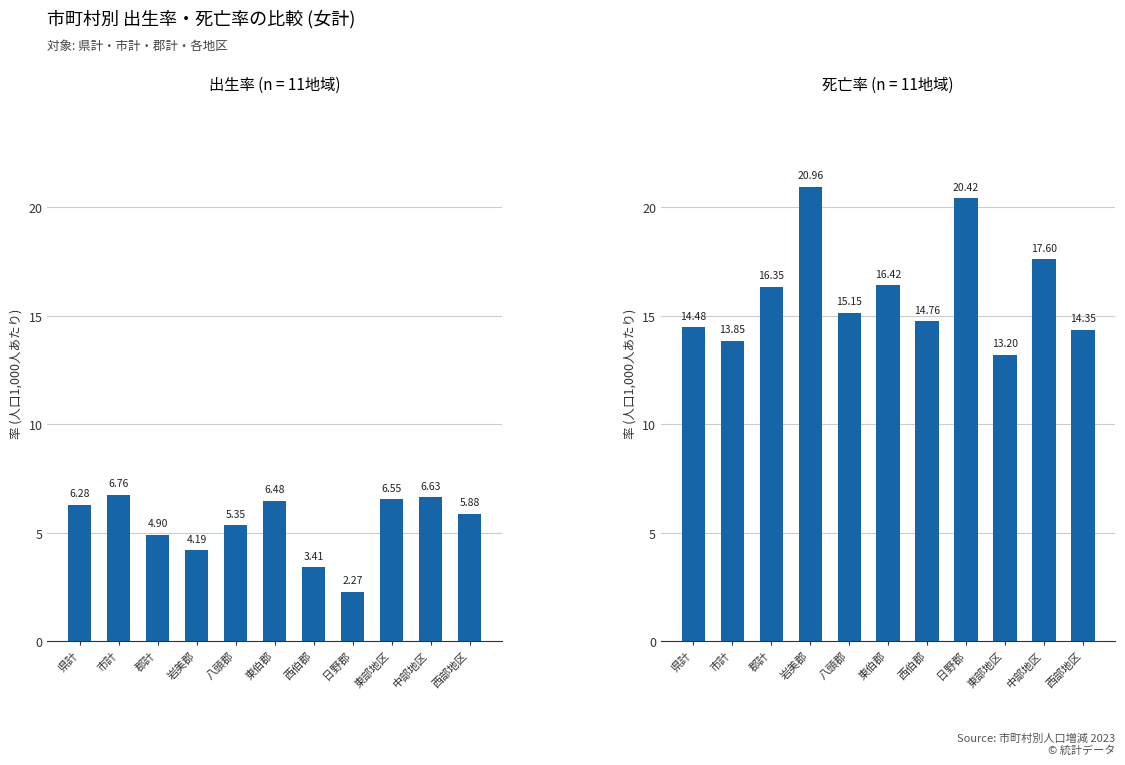

At which label is 出生率 closest to 4?

岩美郡